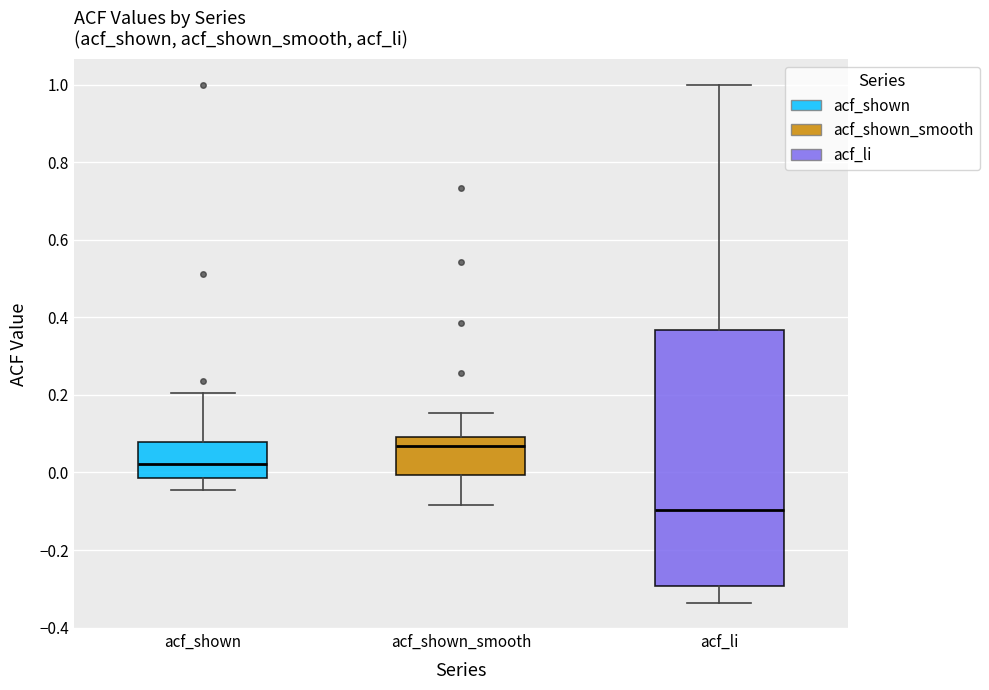

Comparing the boxes themselves (not the whiskers), which one is the tallest?

acf_li